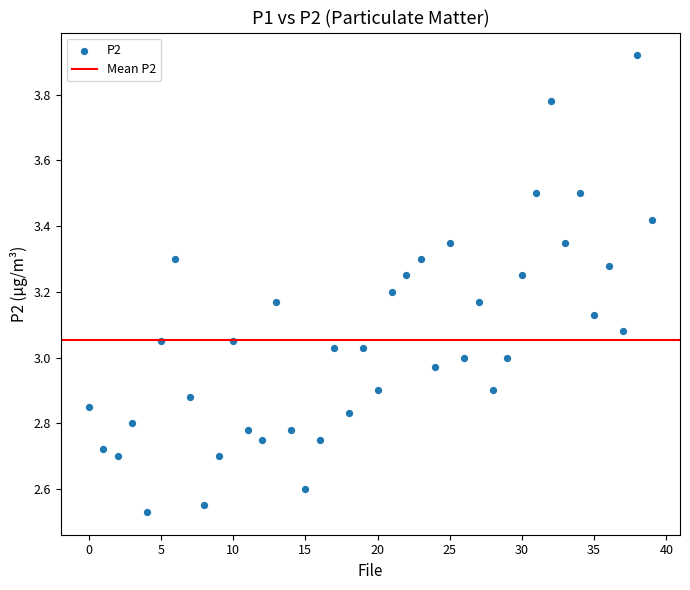

What is the range of Y values (max minus min)?

1.4